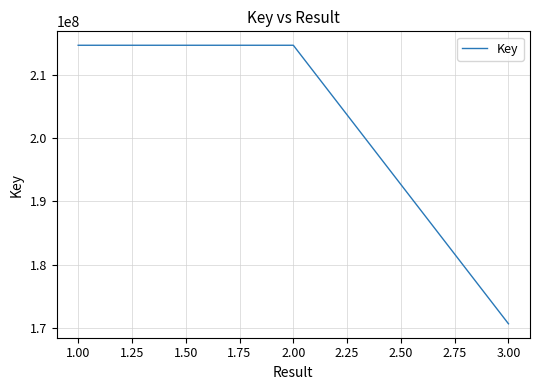

What is the change in value from 1.00 to 3.00?

-44059269